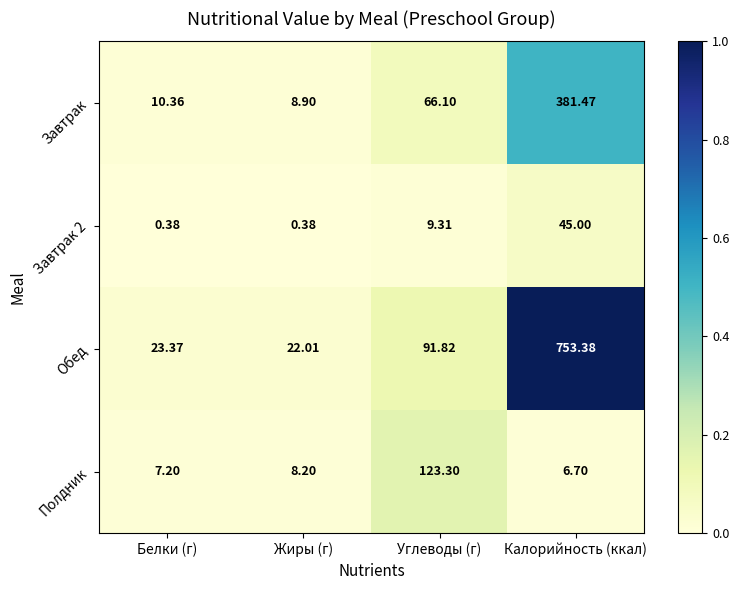

Which series has the largest total across all categories?

Обед